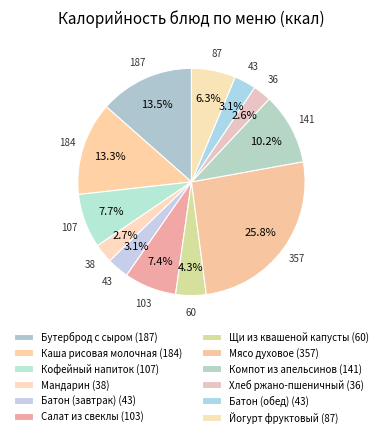

How many slices are in this pie chart?

12